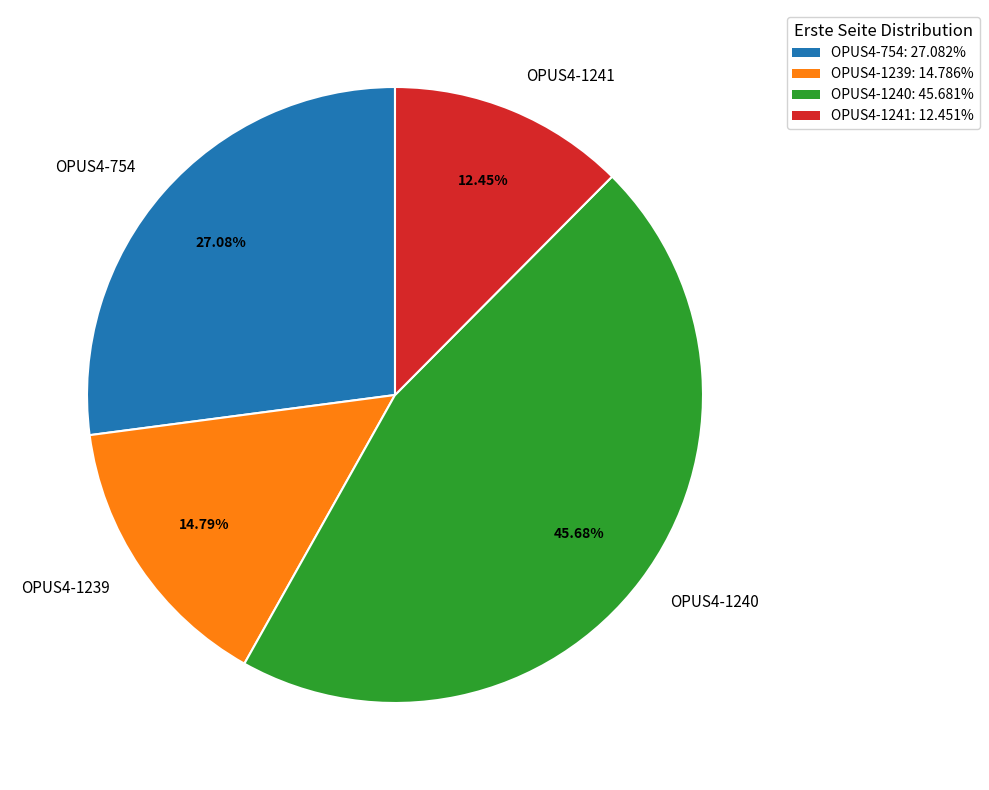

What percentage do OPUS4-1241 and OPUS4-1240 together represent?

58.1%